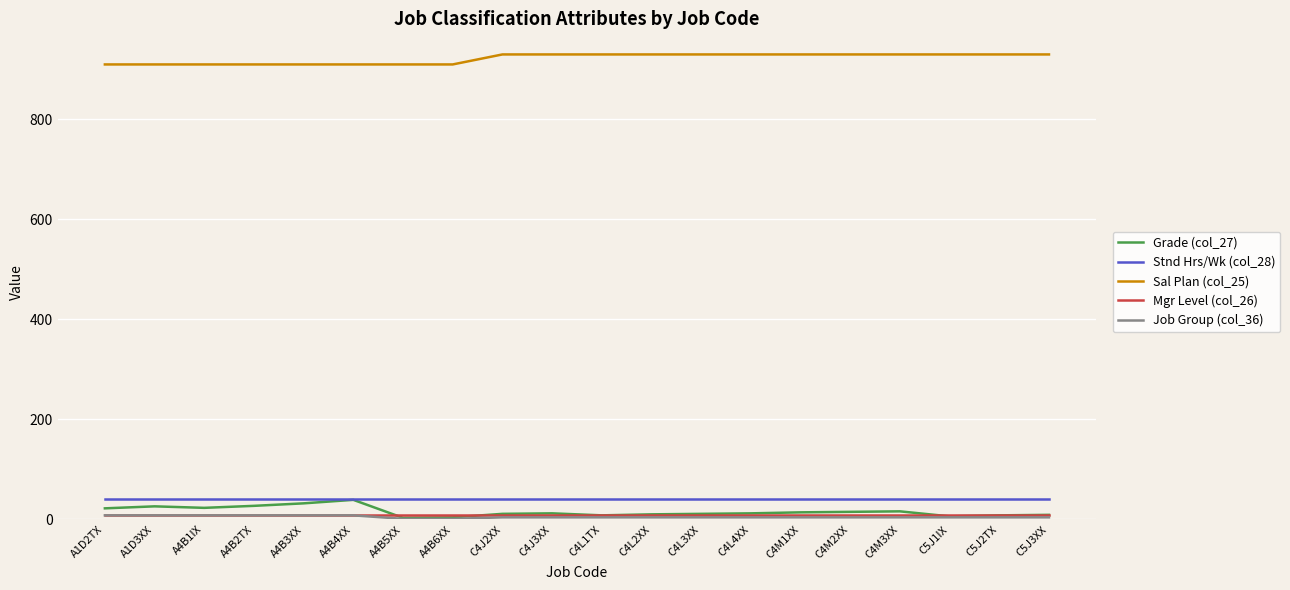

How many distinct data groups are displayed?

5